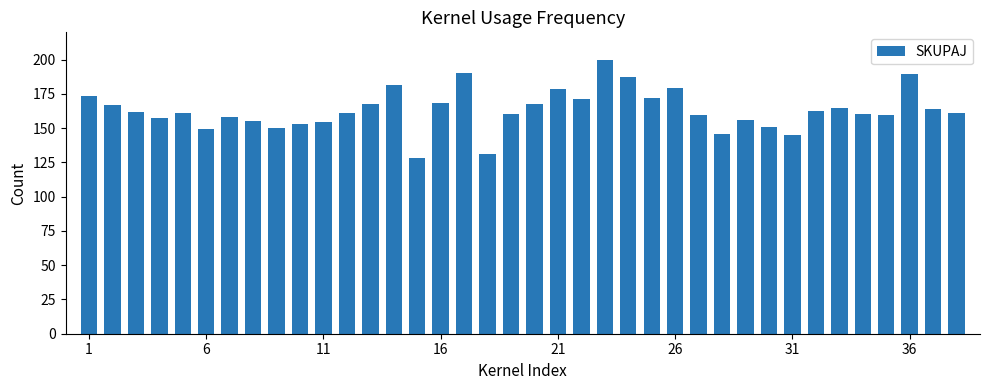

What is the value of the 30th bar from the left?

151.0